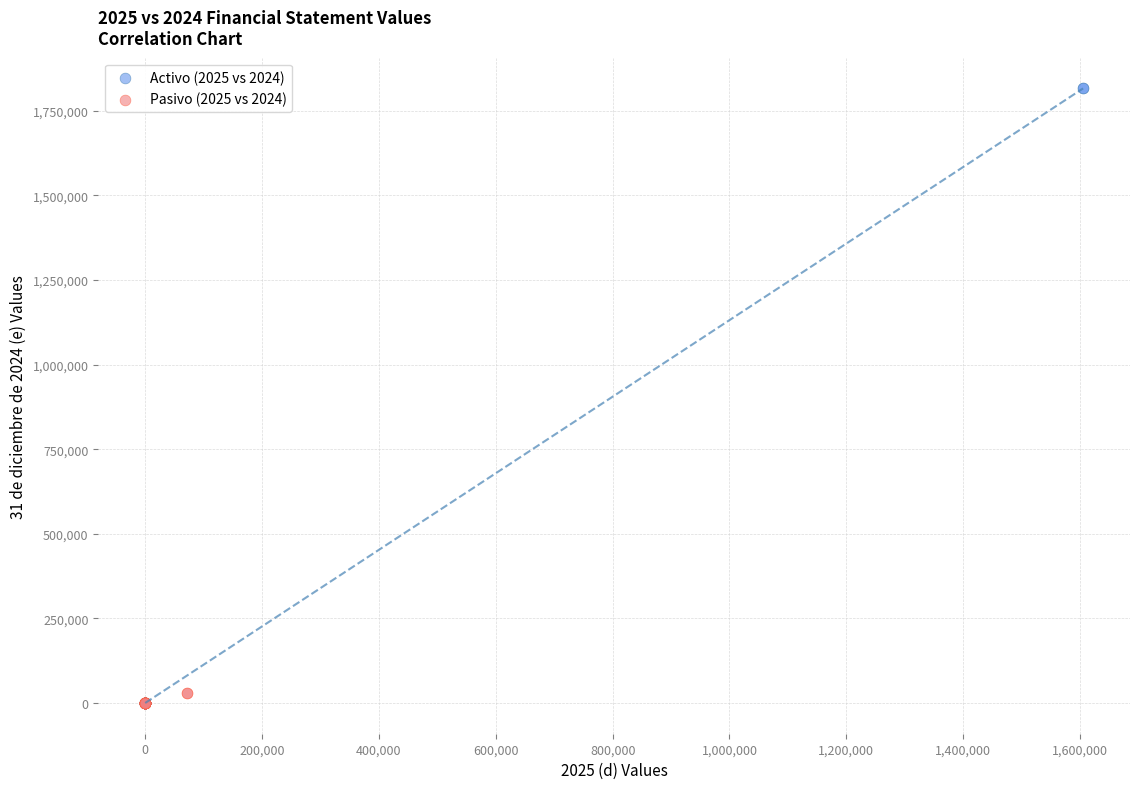

Which series reaches the maximum Y coordinate?

Activo (2025 vs 2024)